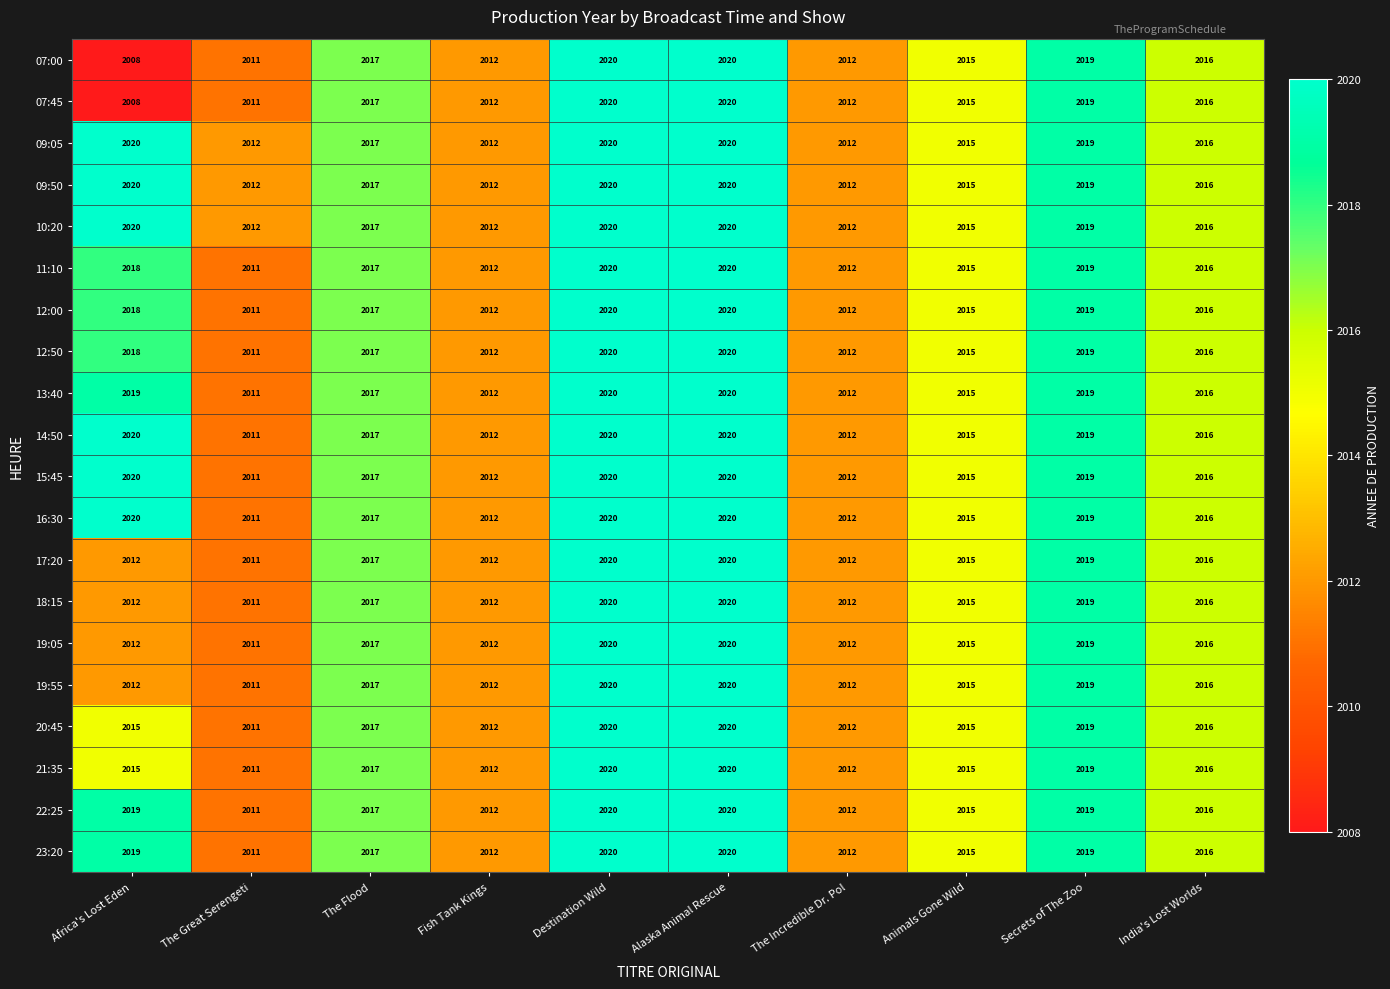

What is the maximum value shown in the chart?

2020